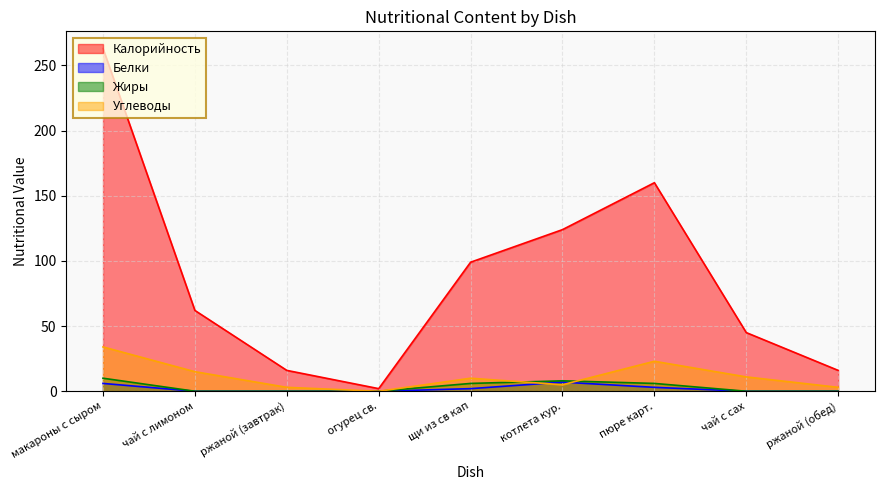

What is the maximum value for Белки?

7